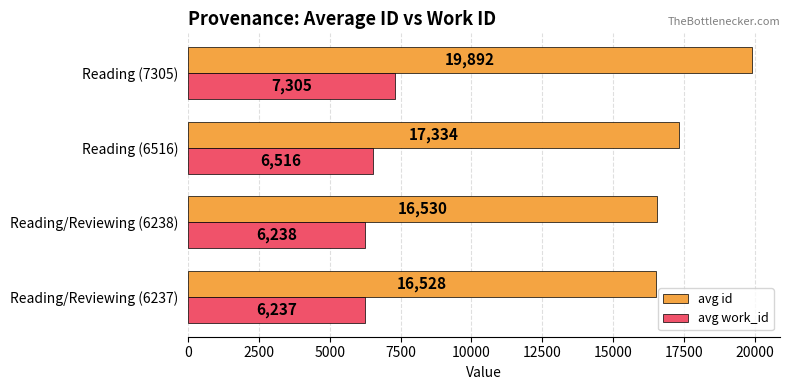

What is the lowest value of the avg work_id series?

6237.0